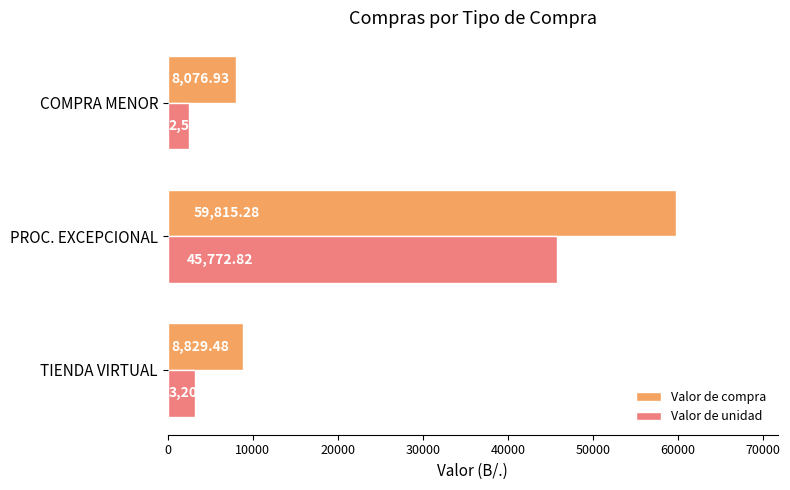

Which series has the widest spread of values?

Valor de compra